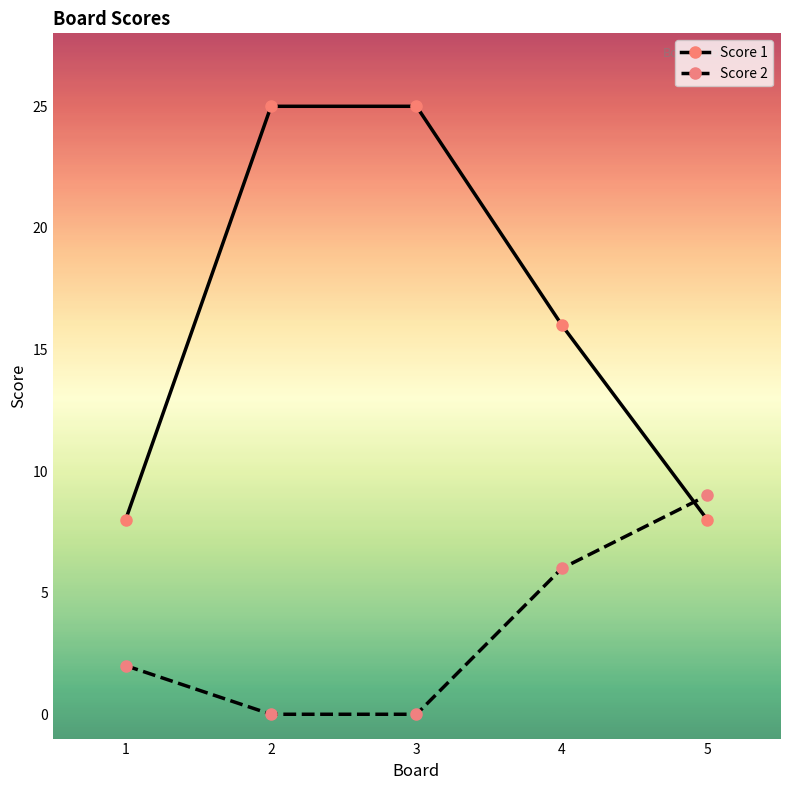

What is the greatest value displayed?

25